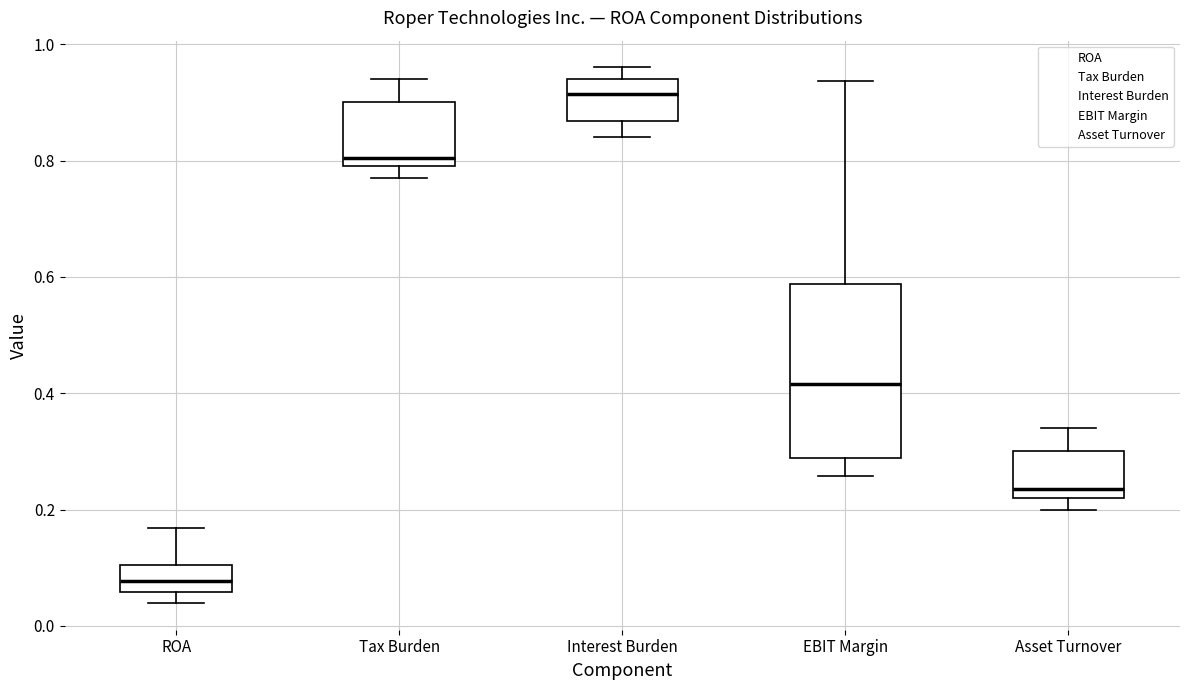

Which box's median line is the highest?

Interest Burden